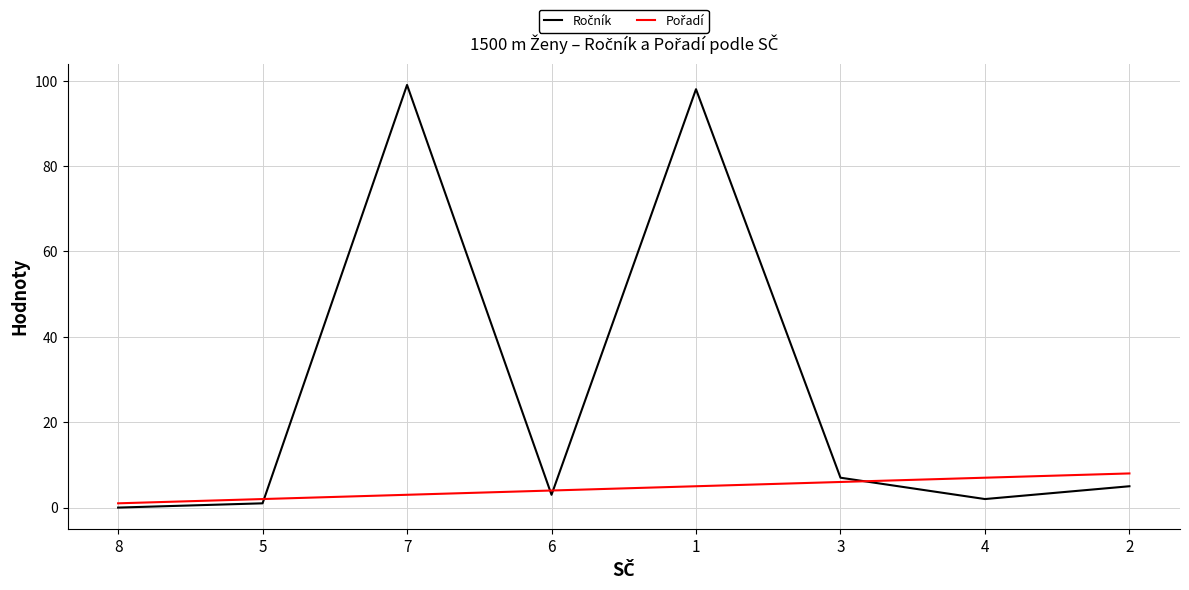

Which series has the widest spread of values?

Ročník